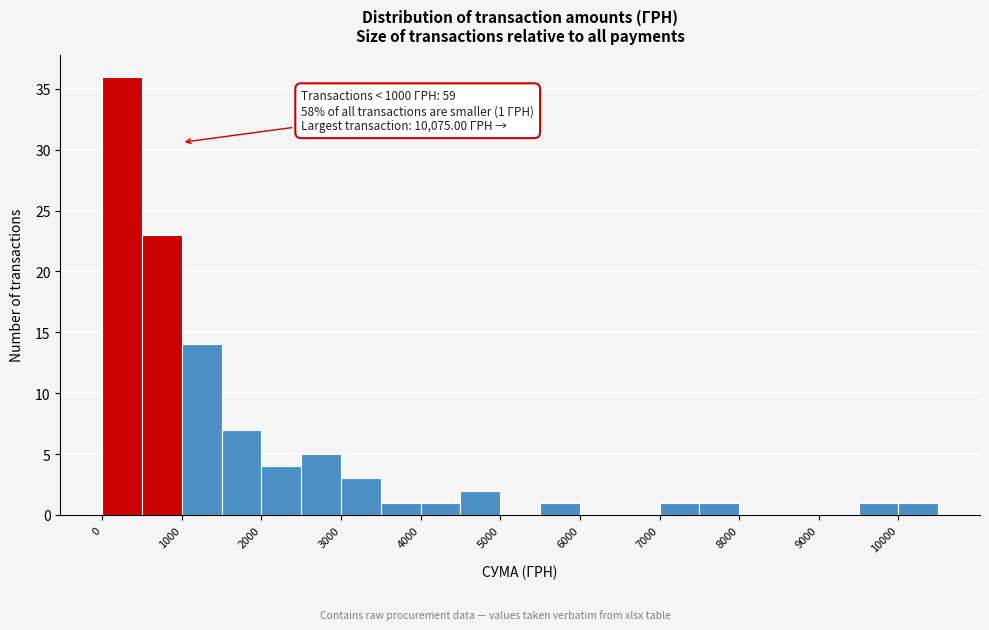

Which range on the x-axis has the tallest bar?

0 to 500